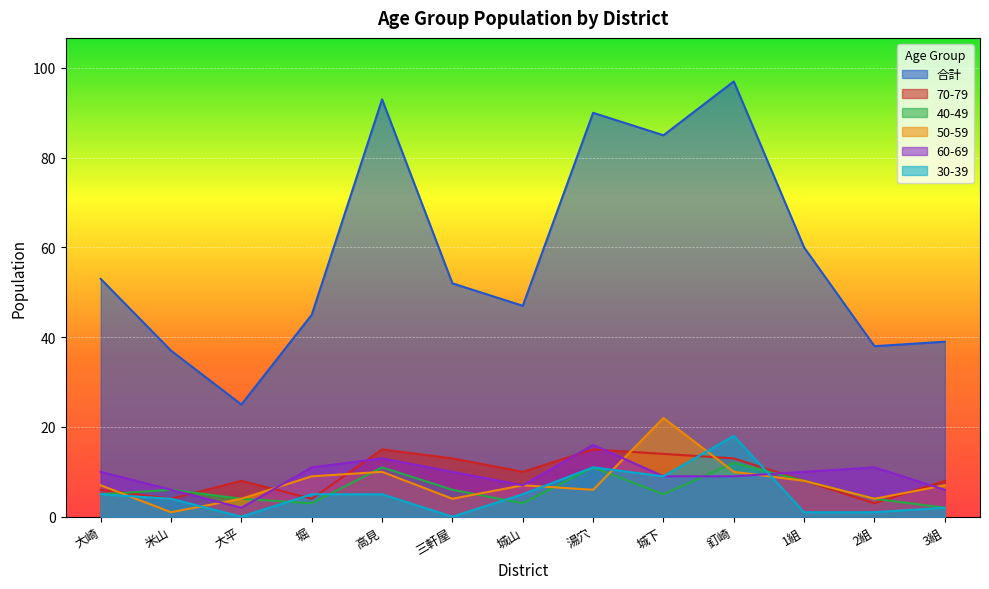

In 合計, how many points are lower than both neighbors (excluding endpoints)?

4